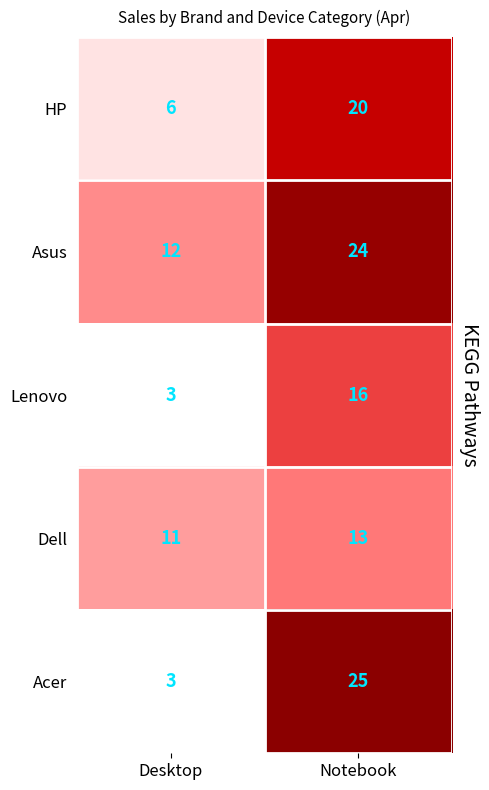

What is the sum of all Dell values?

24